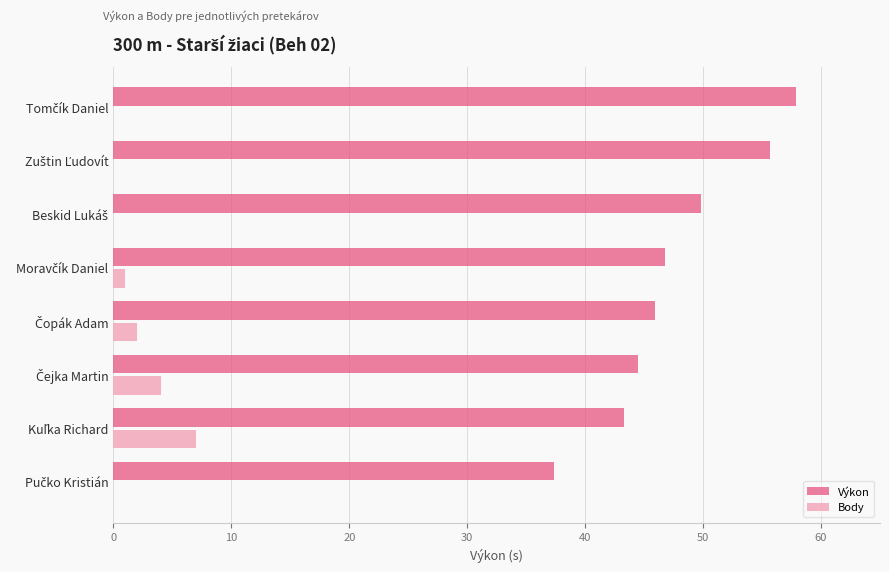

What is the maximum value shown in the chart?

57.9